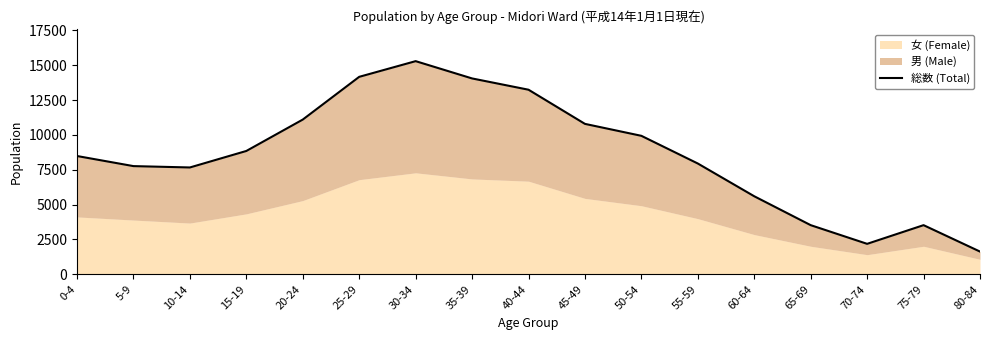

Approximately how many times larger is the value at 20-24 compared to 70-74?

5.1